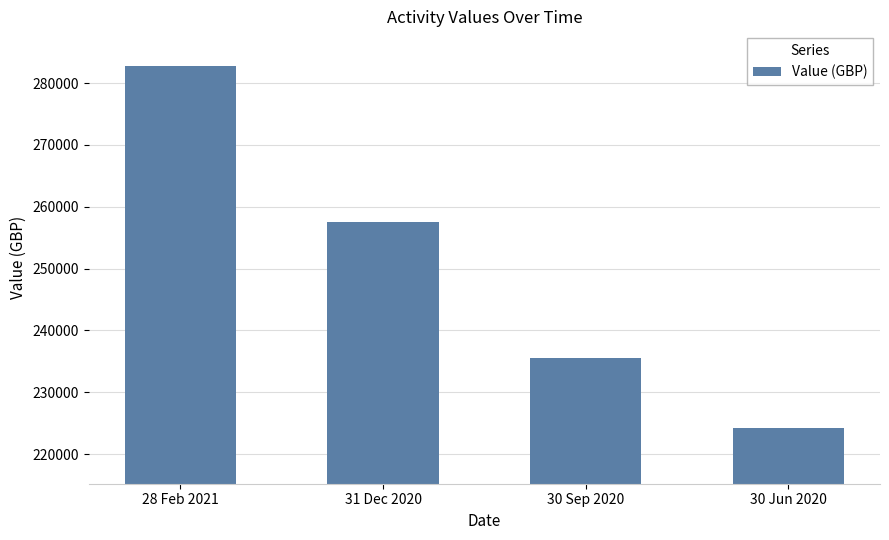

Which label corresponds to the largest value in the chart?

28 Feb 2021